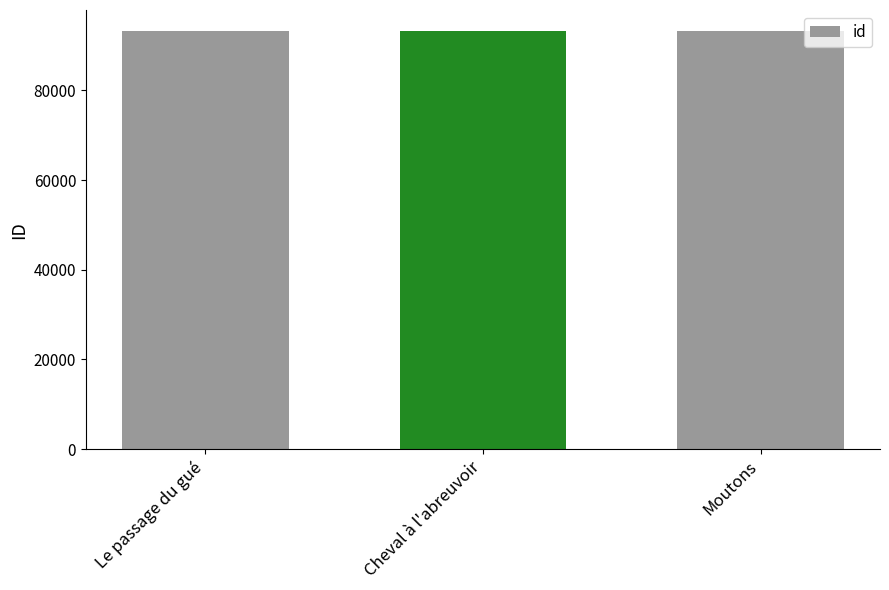

What is the greatest value displayed?

93265